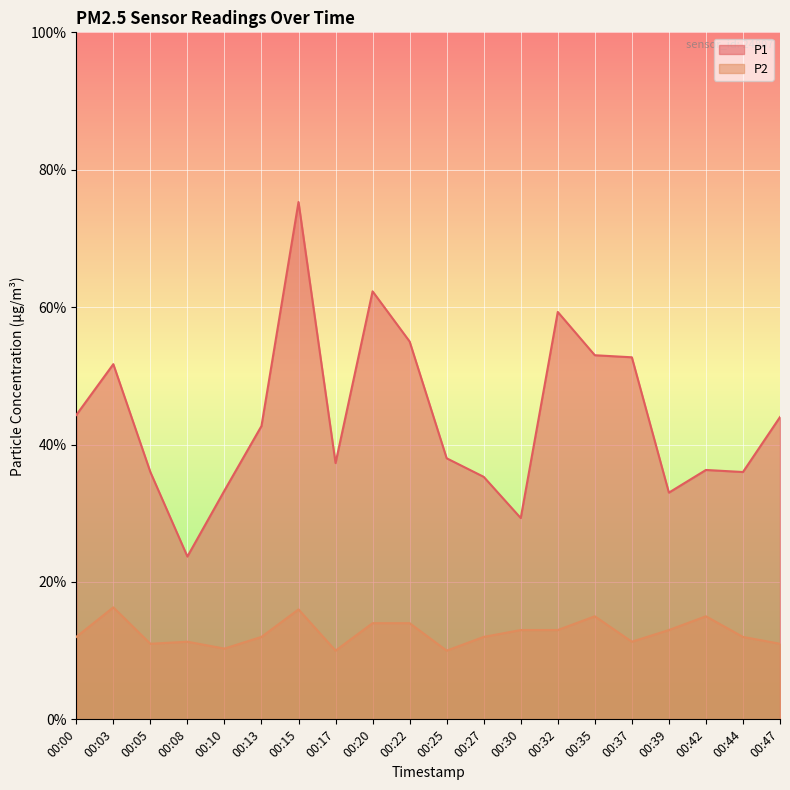

At which category is the sum across all series the highest?

00:15